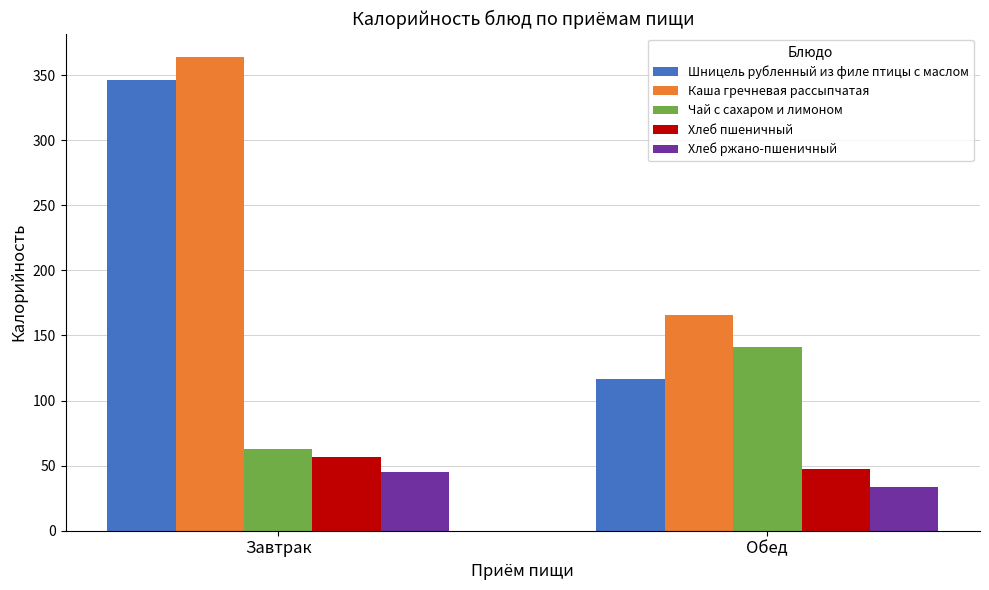

At which label is Каша гречневая рассыпчатая closest to 264?

Обед